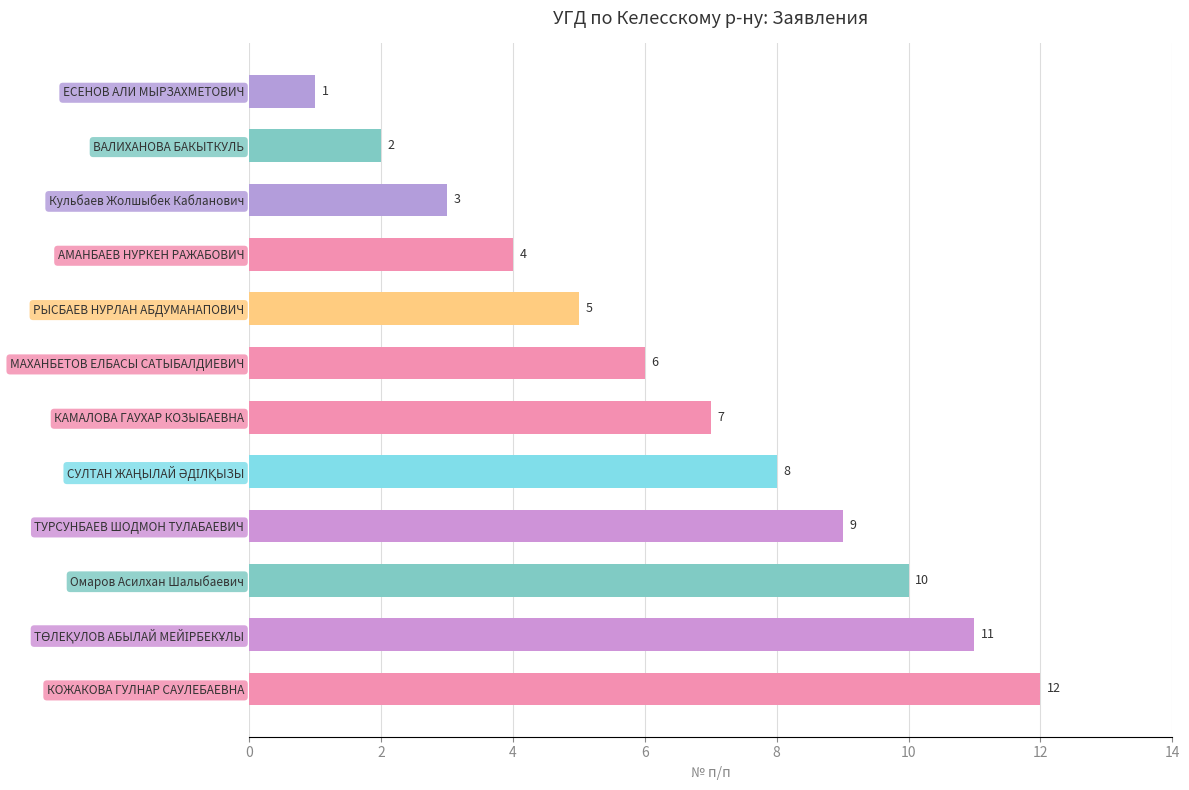

Are the bars horizontal?

Yes